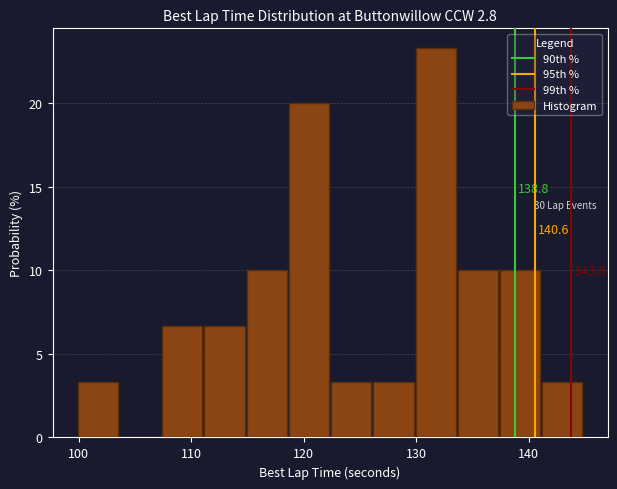

Read against the x-axis, roughly where is the centre of the tallest bar?

132